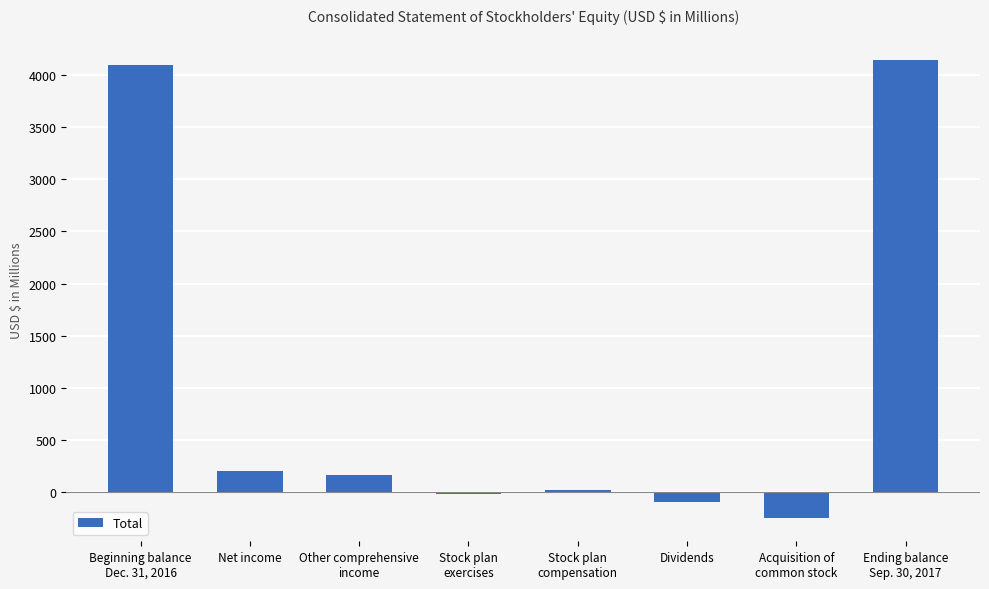

What is the maximum value shown in the chart?

4138.2